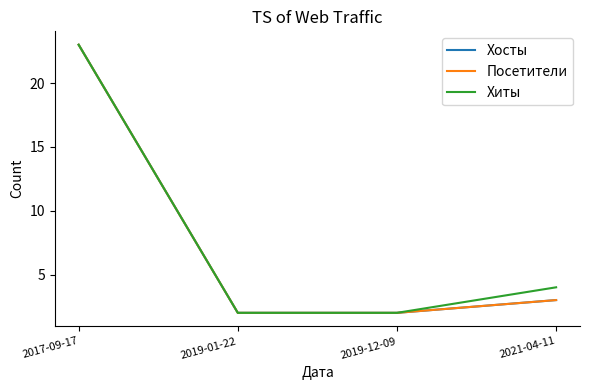

What position from the left is 2019-01-22?

2